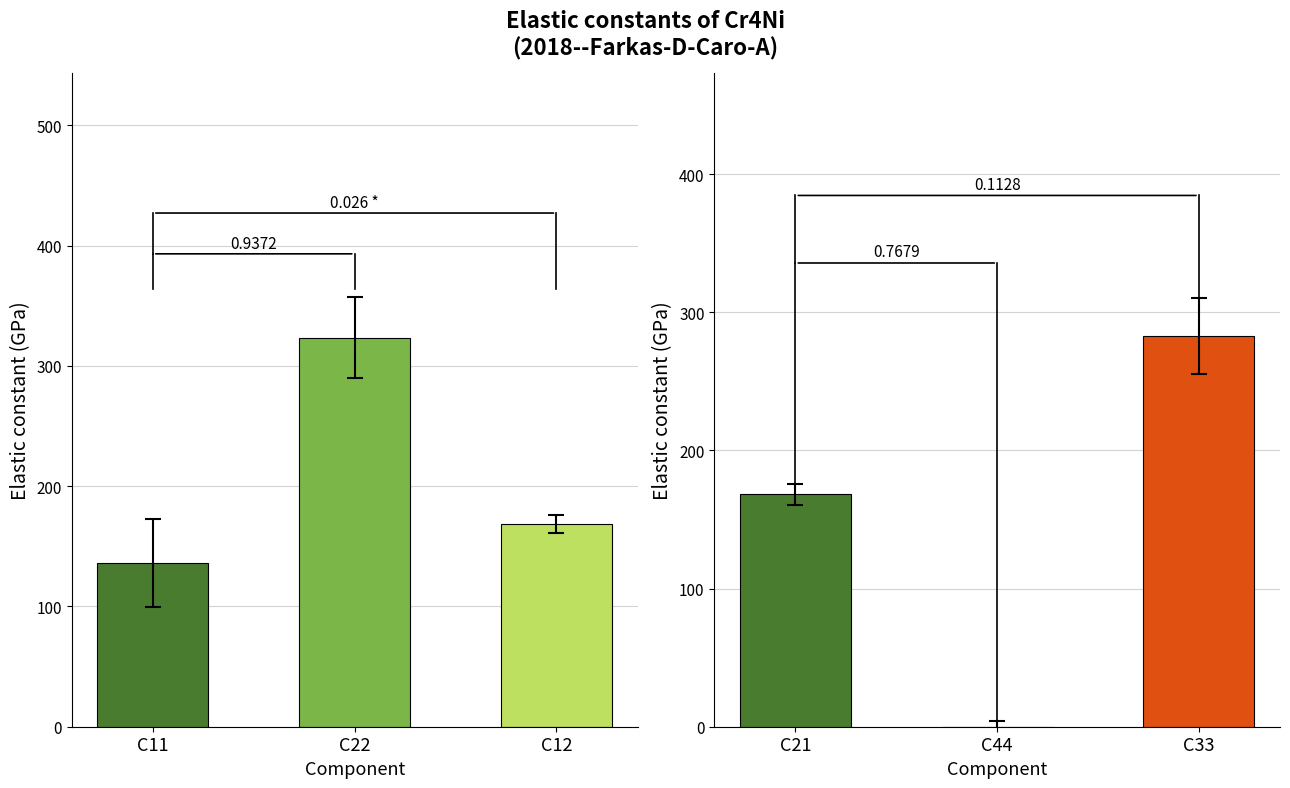

What is the average value of the C12 series?

168.4